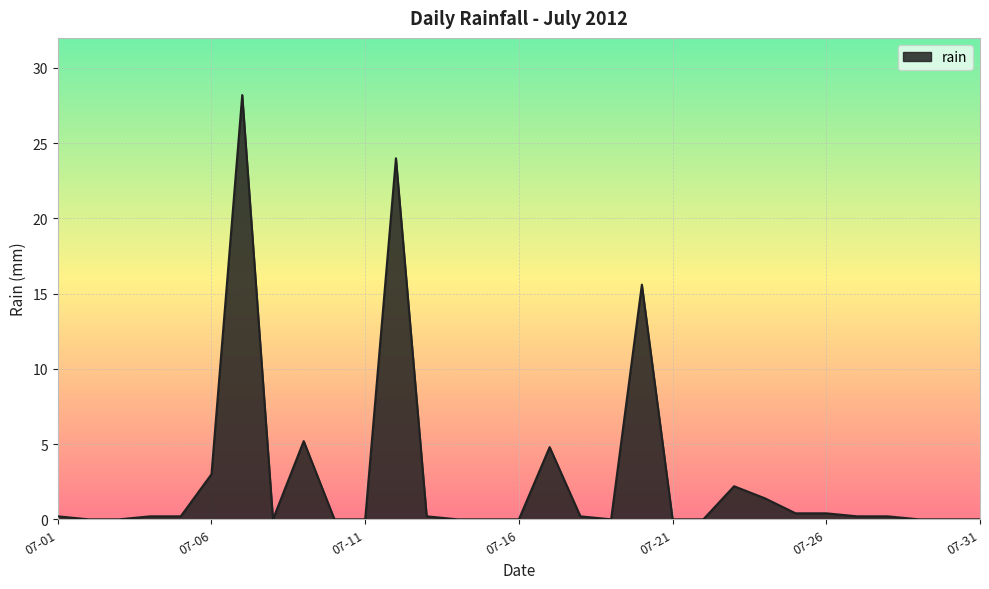

What is the maximum value shown in the chart?

28.2